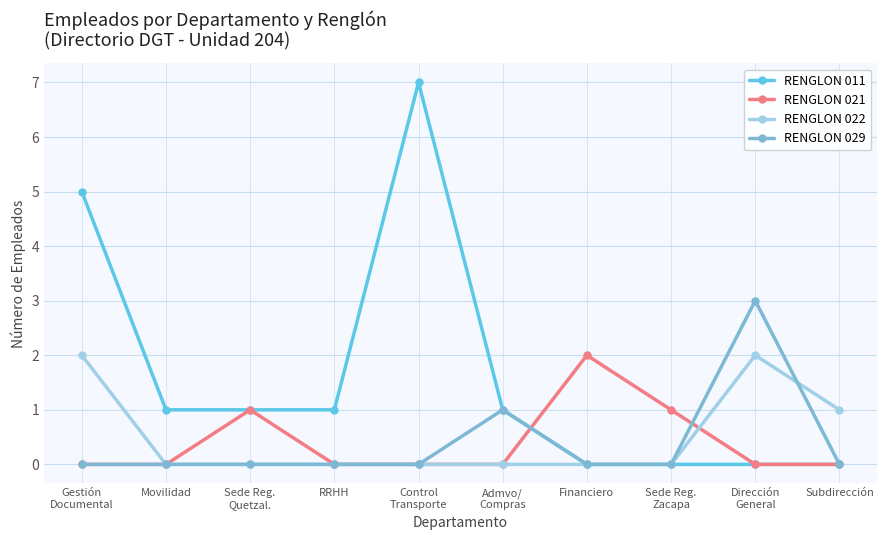

Reading left to right, extract all data points from this chart.

RENGLON 011: Gestión
Documental=5	Movilidad=1	Sede Reg.
Quetzal.=1	RRHH=1	Control
Transporte=7	Admvo/
Compras=1	Financiero=0	Sede Reg.
Zacapa=0	Dirección
General=0	Subdirección=0
RENGLON 021: Gestión
Documental=0	Movilidad=0	Sede Reg.
Quetzal.=1	RRHH=0	Control
Transporte=0	Admvo/
Compras=0	Financiero=2	Sede Reg.
Zacapa=1	Dirección
General=0	Subdirección=0
RENGLON 022: Gestión
Documental=2	Movilidad=0	Sede Reg.
Quetzal.=0	RRHH=0	Control
Transporte=0	Admvo/
Compras=0	Financiero=0	Sede Reg.
Zacapa=0	Dirección
General=2	Subdirección=1
RENGLON 029: Gestión
Documental=0	Movilidad=0	Sede Reg.
Quetzal.=0	RRHH=0	Control
Transporte=0	Admvo/
Compras=1	Financiero=0	Sede Reg.
Zacapa=0	Dirección
General=3	Subdirección=0